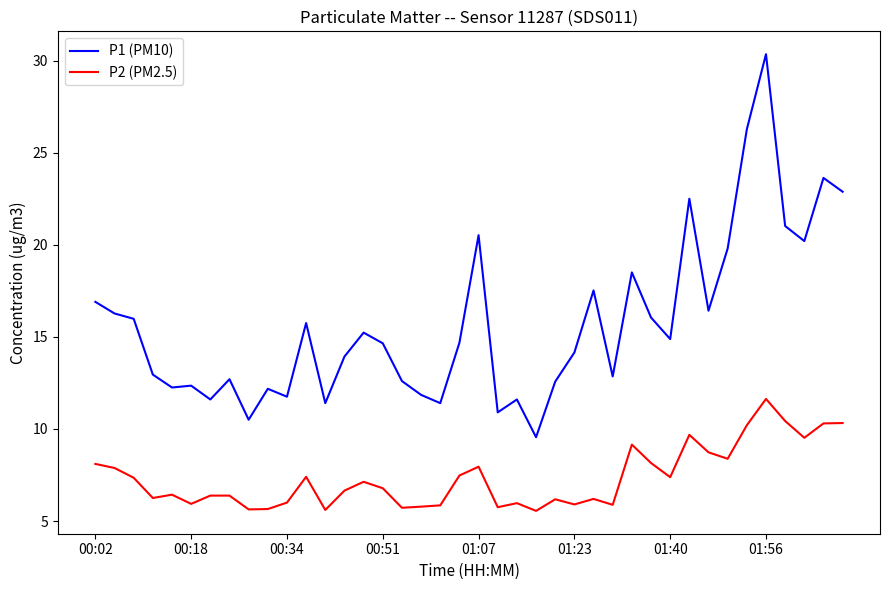

True or false: P1 (PM10) and P2 (PM2.5) intersect in this chart.

False